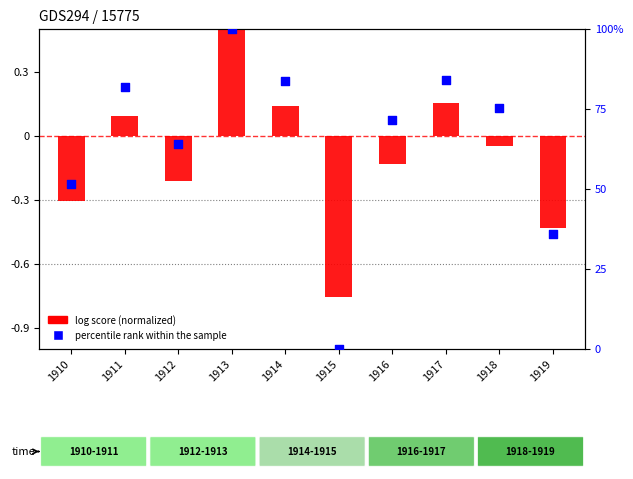

Which series reaches the minimum Y coordinate?

log score (normalized)